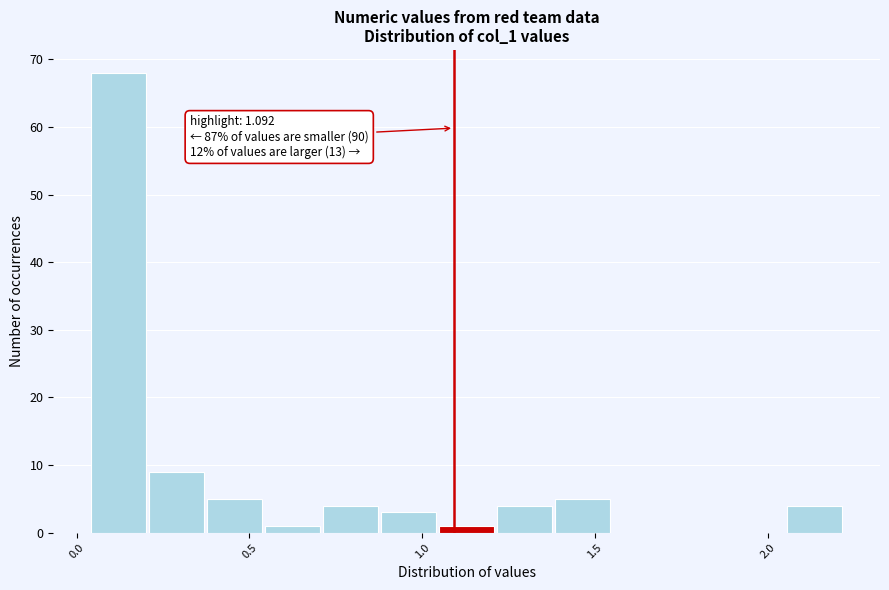

Read against the x-axis, roughly where is the centre of the tallest bar?

0.10